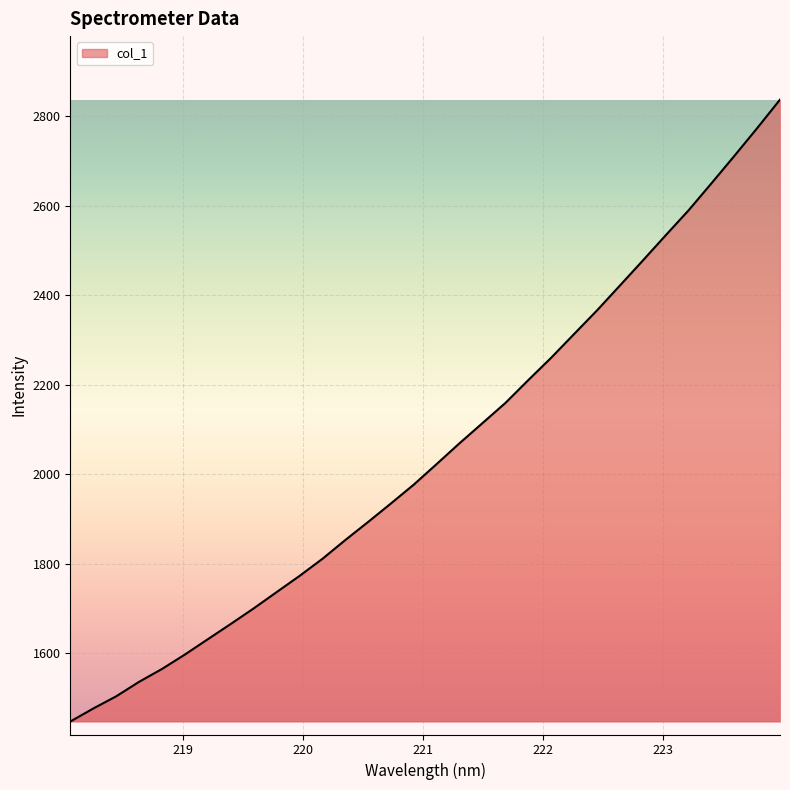

What is the difference between the maximum and minimum values?

1388.6